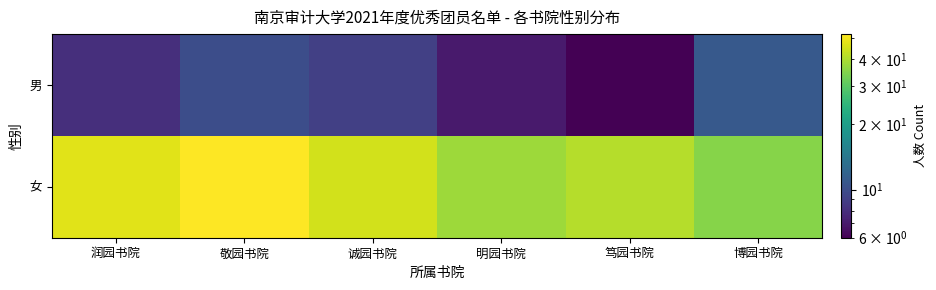

Which has a higher value, 敬园书院 or 笃园书院?

敬园书院